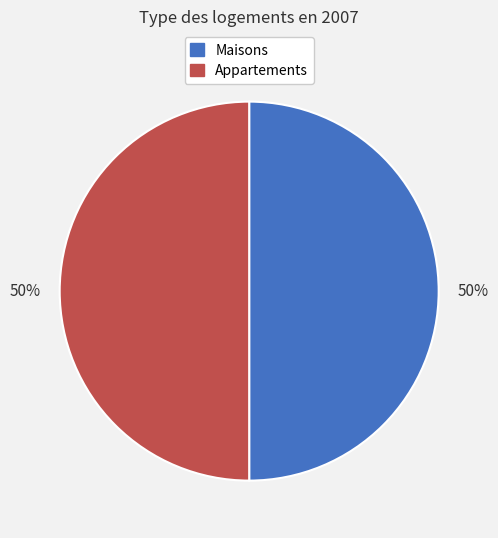

To the nearest percent, what is the combined percentage of Appartements and Maisons?

100%